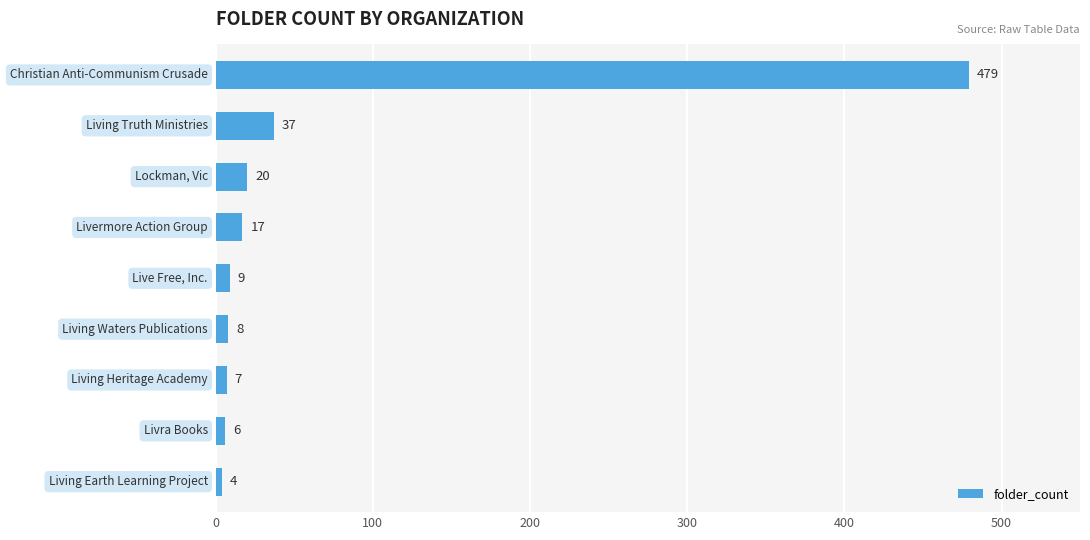

Reading bottom to top, transcribe all the data shown in this chart.

4	6	7	8	9	17	20	37	479